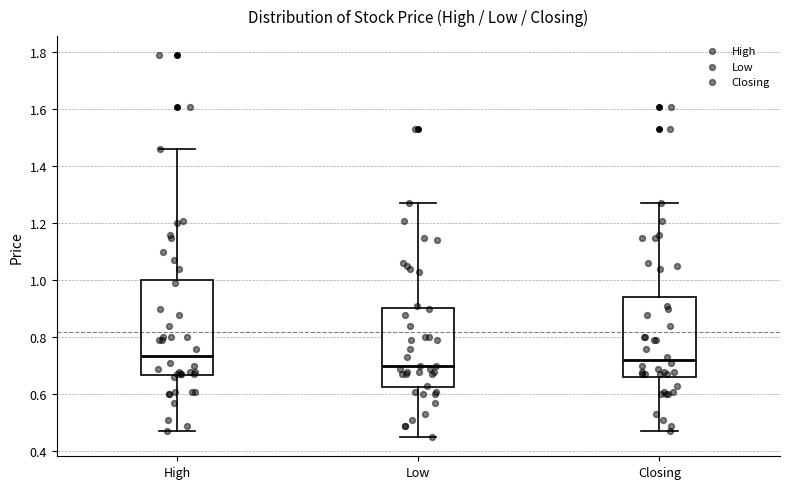

Where does the median line of the box for Low sit on the y-axis? The values are not printed on the chart, so give them approximately, as read against the axis.

0.70